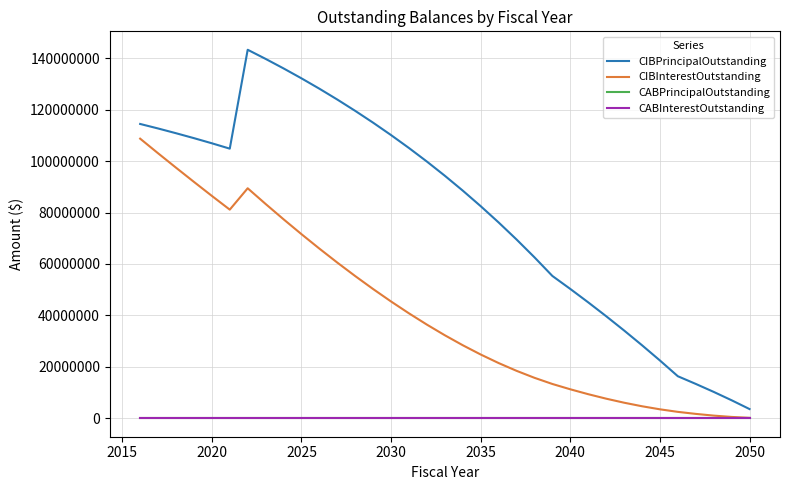

True or false: CIBPrincipalOutstanding and CABPrincipalOutstanding intersect in this chart.

False